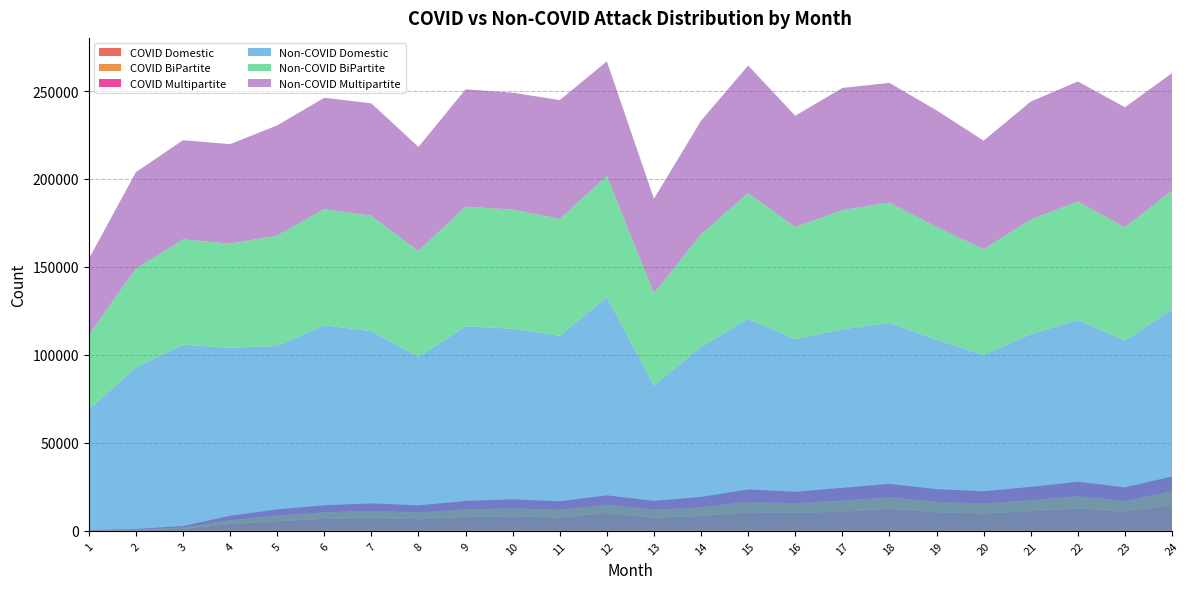

Reading left to right, list all the values displayed in this chart.

COVID Domestic: 1=177	2=402	3=1153	4=3839	5=5479	6=6818	7=7262	8=6627	9=7866	10=8307	11=7548	12=10165	13=7501	14=8415	15=10556	16=10170	17=10954	18=12451	19=10586	20=9872	21=11122	22=12814	23=10850	24=15020
COVID BiPartite: 1=95	2=279	3=708	4=2139	5=3132	6=3697	7=3996	8=3700	9=4302	10=4453	11=4302	12=4756	13=4410	14=4928	15=5873	16=5487	17=6224	18=6578	19=5830	20=5662	21=6196	22=6845	23=6056	24=7492
COVID Multipartite: 1=123	2=348	3=873	4=2557	5=3539	6=4007	7=4317	8=4175	9=4786	10=5130	11=4933	12=5239	13=5082	14=5912	15=7086	16=6554	17=7265	18=7632	19=7269	20=6936	21=7646	22=8219	23=7824	24=8350
Non-COVID Domestic: 1=68989	2=92811	3=105823	4=104064	5=105085	6=116865	7=113529	8=98744	9=116267	10=114856	11=110875	12=132853	13=82639	14=104531	15=120449	16=108993	17=114552	18=118134	19=108607	20=99925	21=111803	22=119888	23=108151	24=126000
Non-COVID BiPartite: 1=42356	2=56225	3=59840	4=59168	5=62722	6=66074	7=65545	8=60310	9=67957	10=67790	11=66446	12=68888	13=52387	14=63990	15=71581	16=63704	17=67755	18=68464	19=64199	20=60106	21=65230	22=67247	23=64392	24=67389
Non-COVID Multipartite: 1=43157	2=54834	3=56381	4=56597	5=62645	6=63231	7=63915	8=59172	9=66735	10=66417	11=67511	12=65123	13=53727	14=64596	15=72470	16=63256	17=69429	18=68046	19=66197	20=61750	21=66974	22=68281	23=68245	24=66784